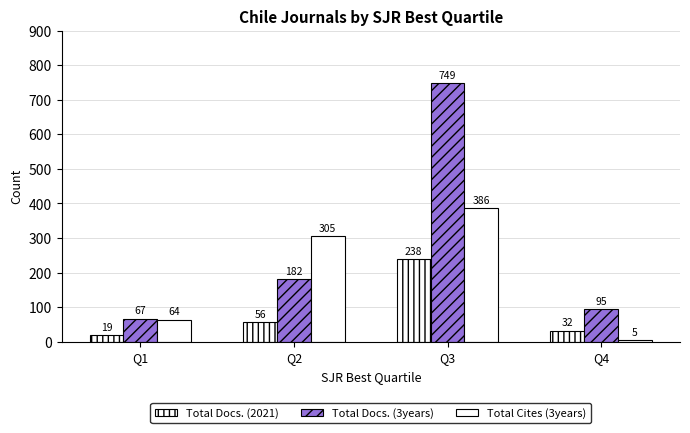

What is the highest value of the Total Docs. (2021) series?

238